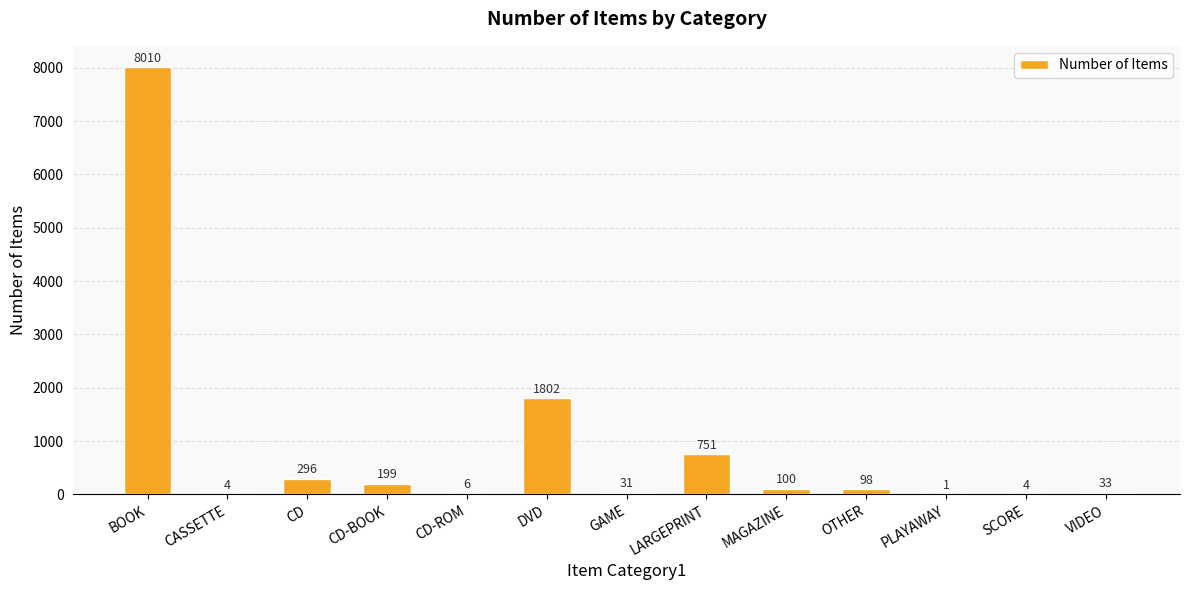

Which has a higher value, CASSETTE or CD?

CD